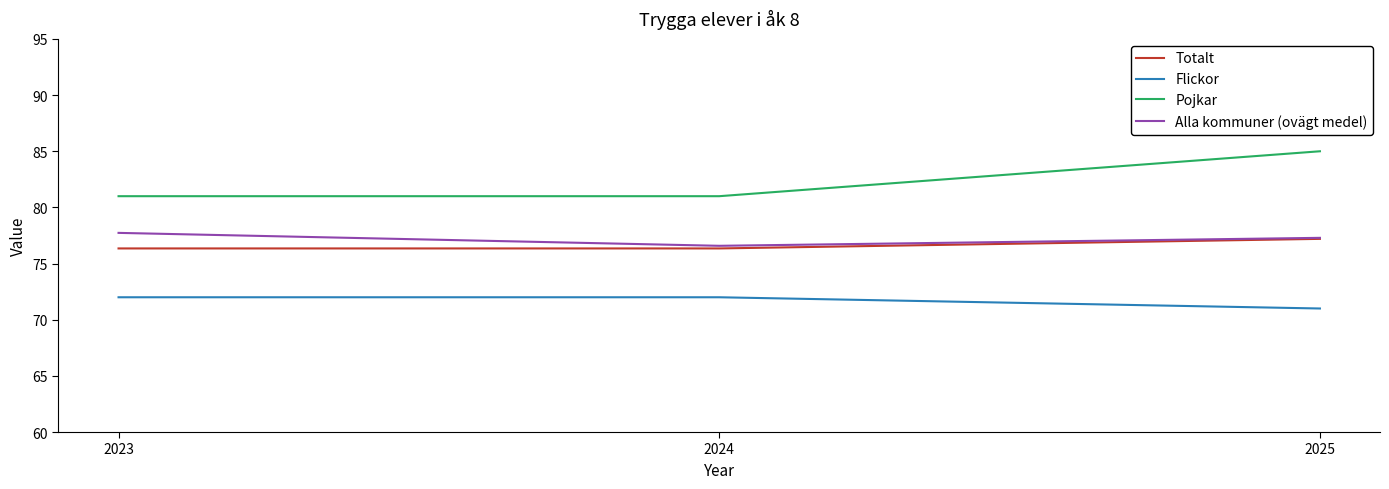

What is the spread (max minus min) of values at 2024?

9.0